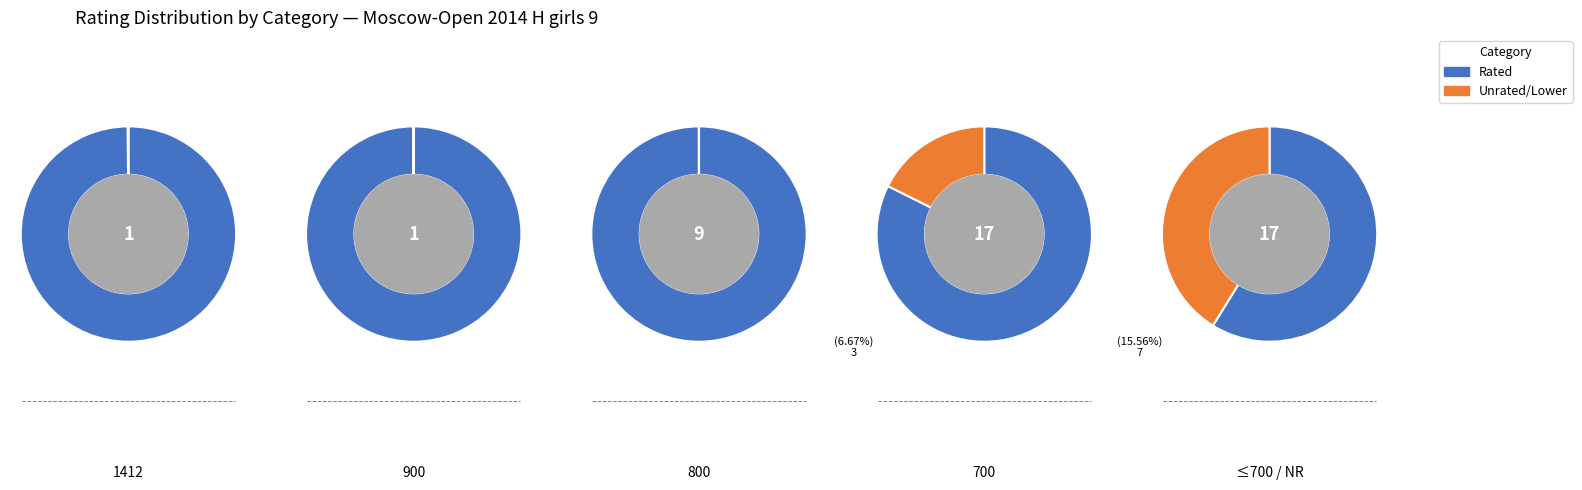

Which category has the smallest portion of the pie?

1412